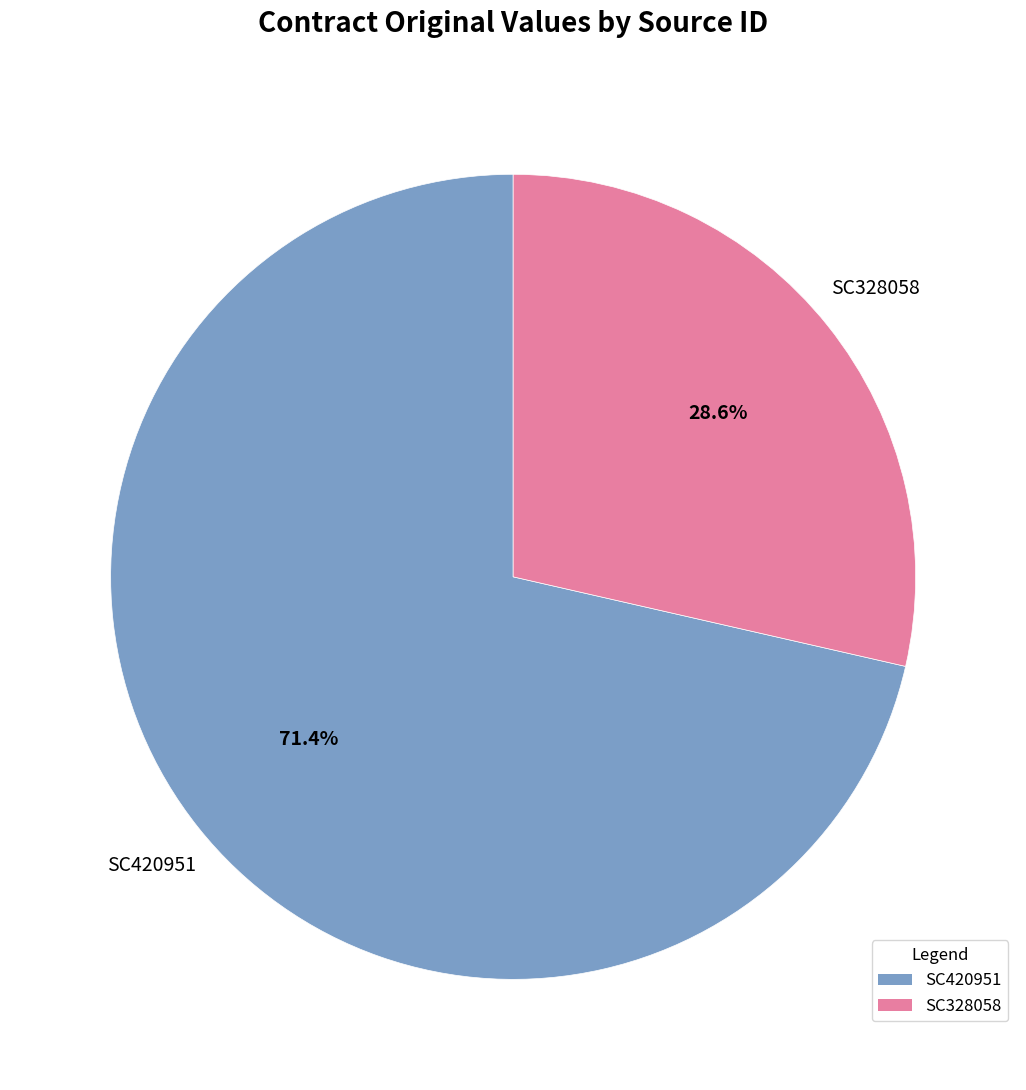

True or false: SC328058 accounts for 29% of the total.

True